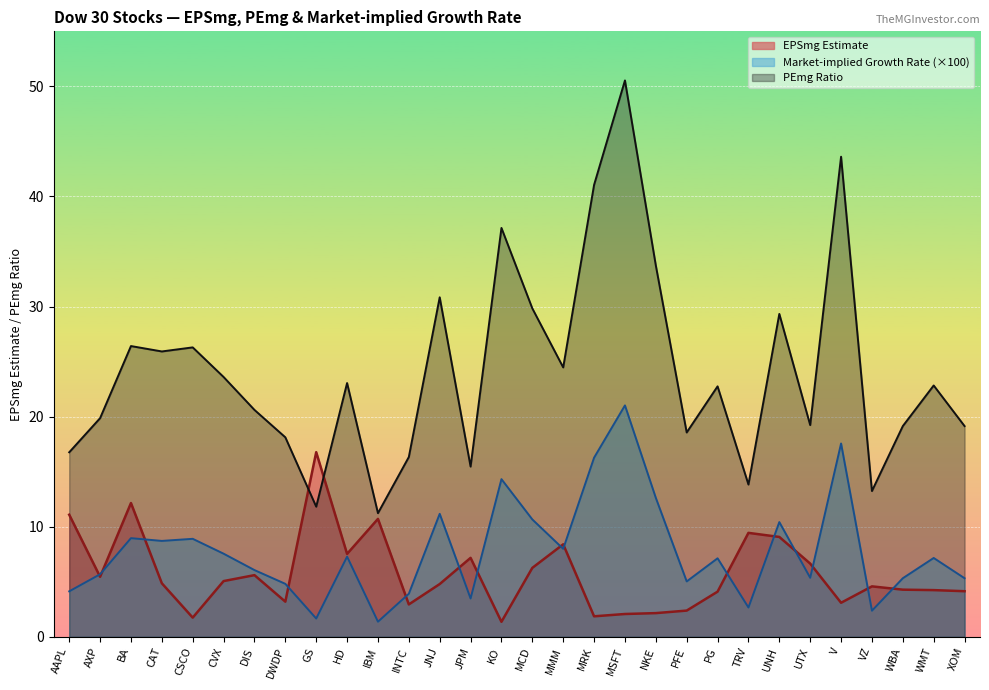

How many interior local valleys does the EPSmg Estimate series have?

8